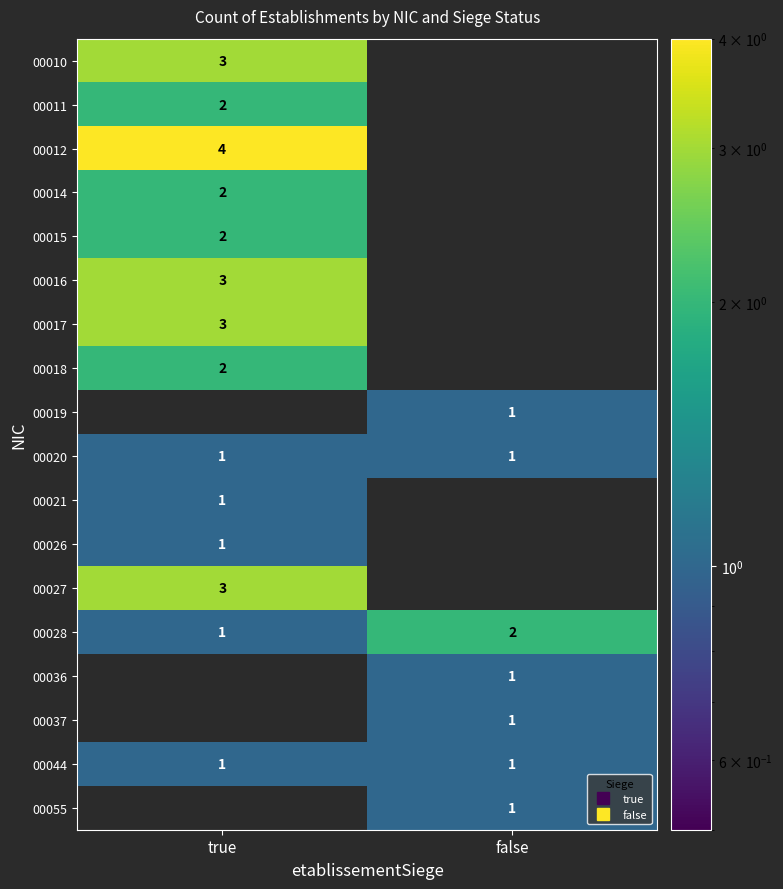

Count the number of data series in this chart.

18